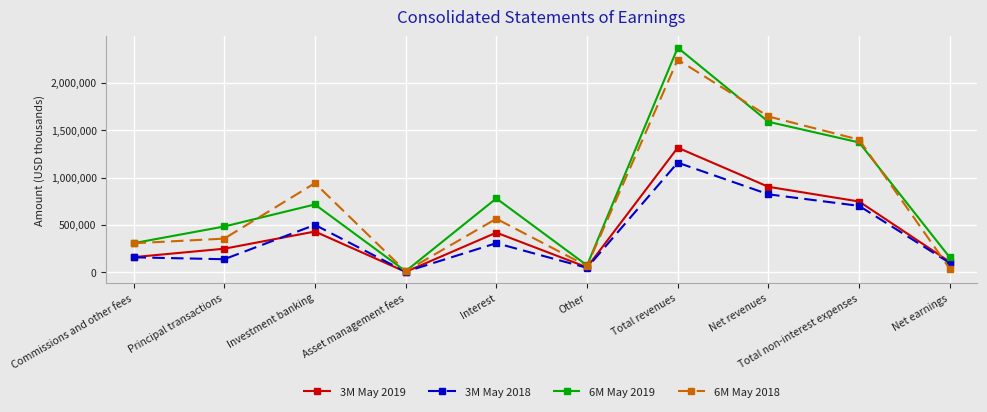

What position from the left is Investment banking?

3